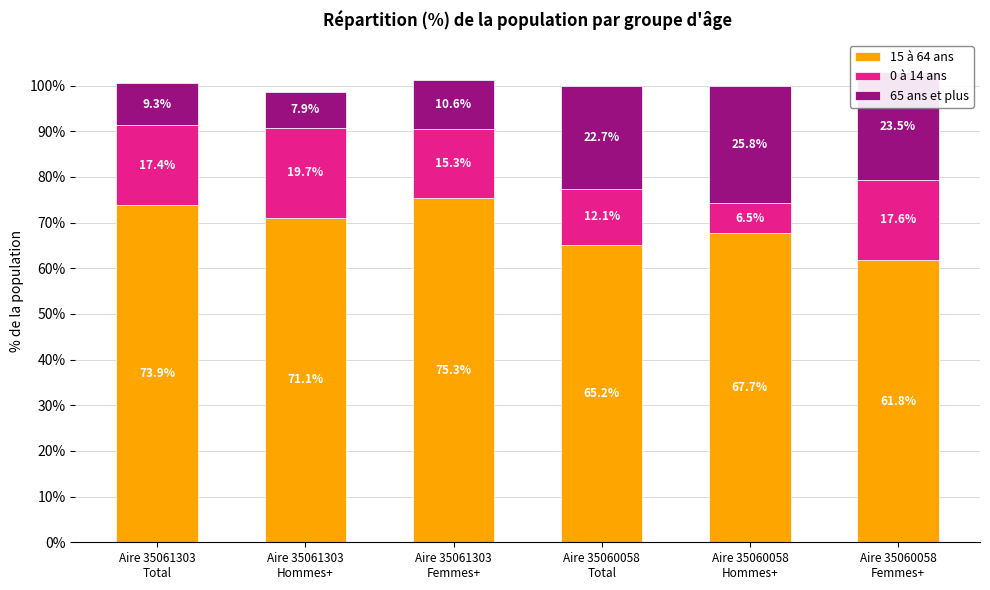

What is the difference between the maximum and minimum values in the 15 à 64 ans series?

13.5